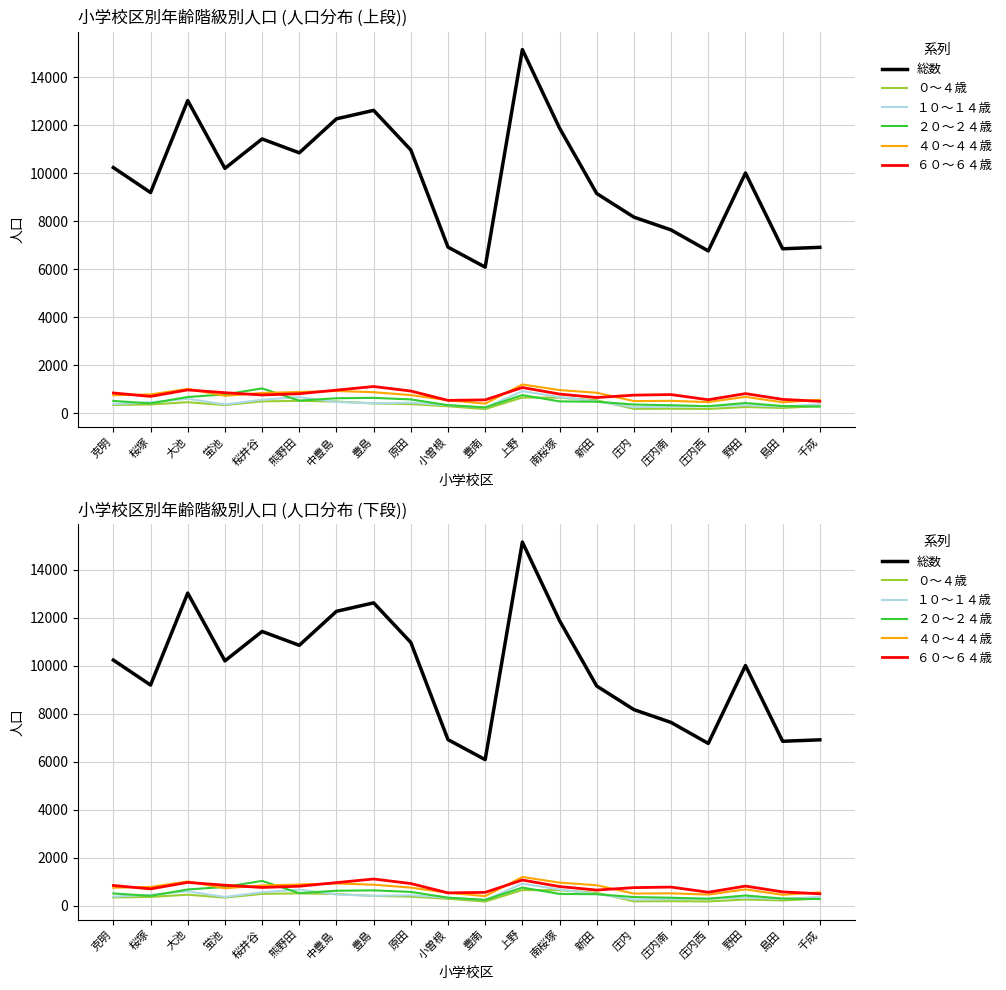

What is the difference between the maximum and minimum values in the １０～１４歳 series?

681